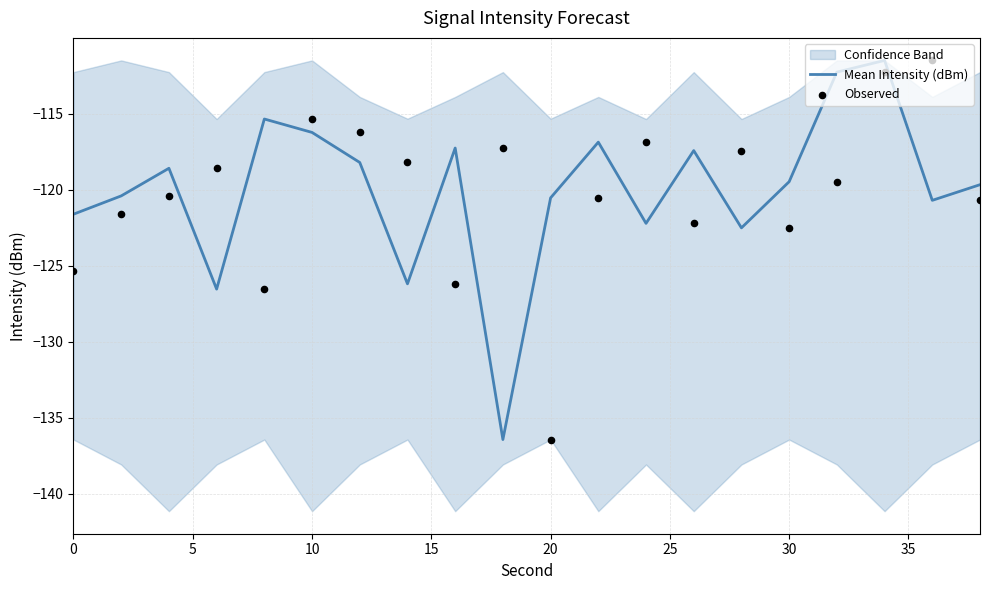

The value of Mean Intensity (dBm) at 30 is -119.5. True or false?

True